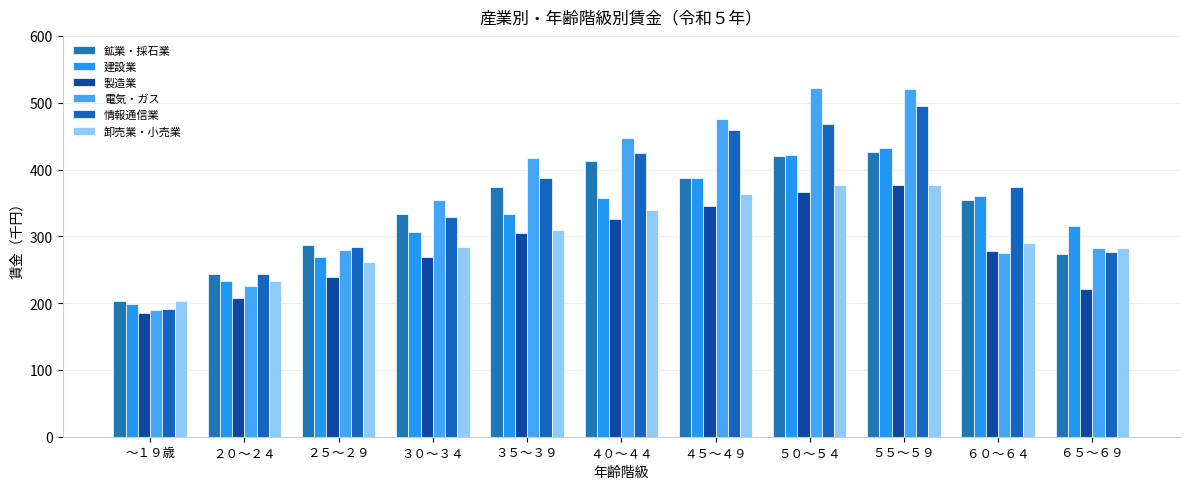

The value of 製造業 at ５５～５９ is 377.5. True or false?

True